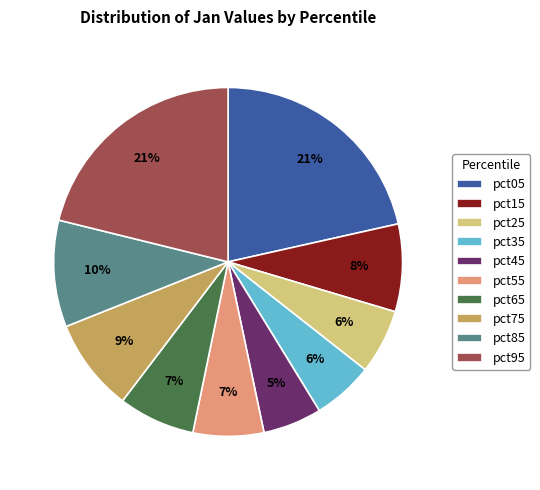

Is there any slice that represents more than half of the pie?

No